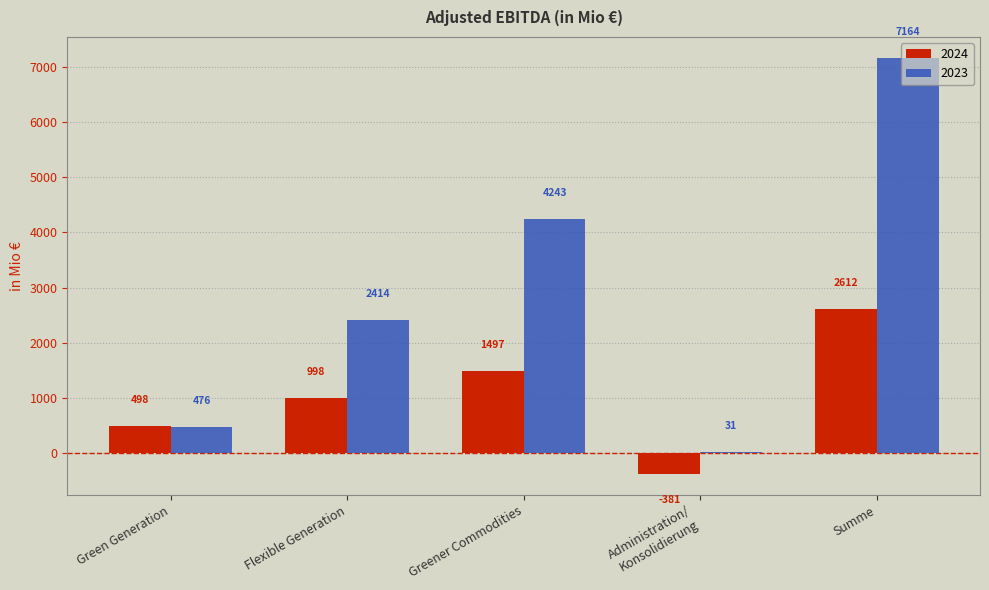

How many categories are shown in the chart?

5